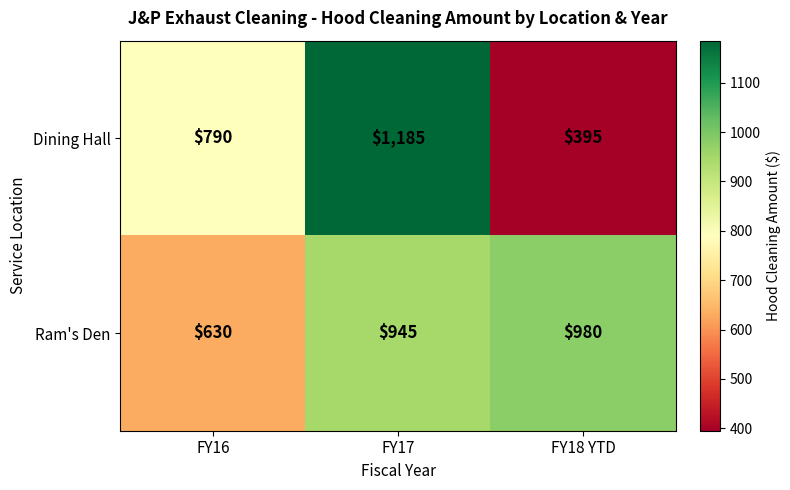

Reading left to right, list all the values displayed in this chart.

Dining Hall: FY16=790	FY17=1185	FY18 YTD=395
Ram's Den: FY16=630	FY17=945	FY18 YTD=980